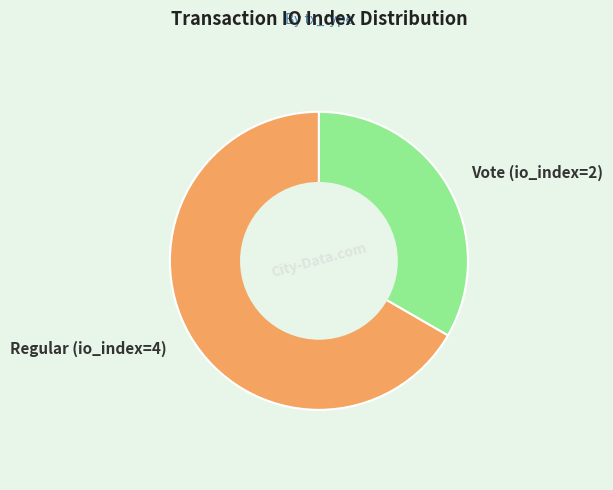

Rank the categories by value from highest to lowest.

Regular (io_index=4), Vote (io_index=2)